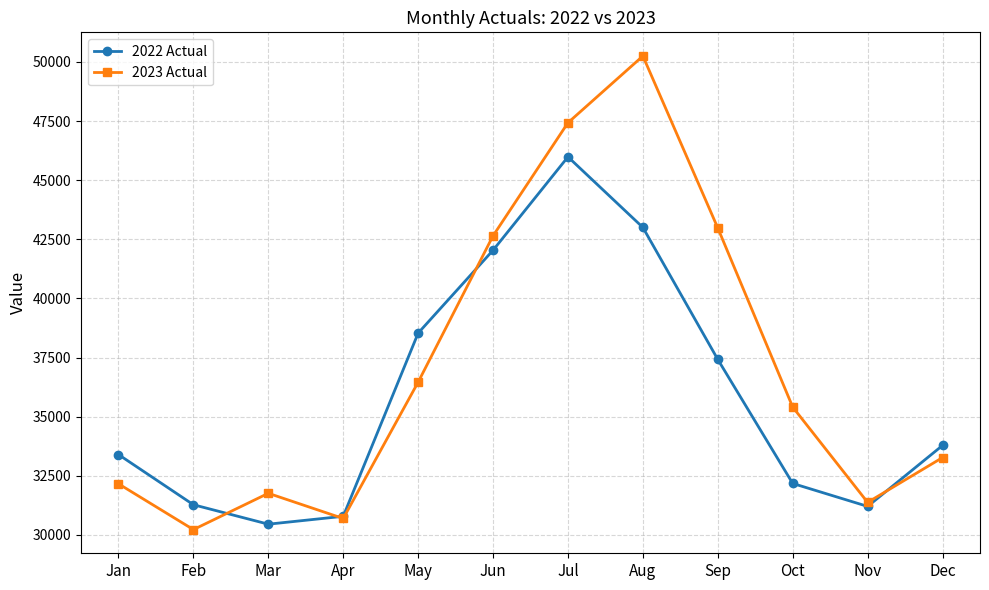

What is the value of the 2022 Actual point at the 9th from the left?

37422